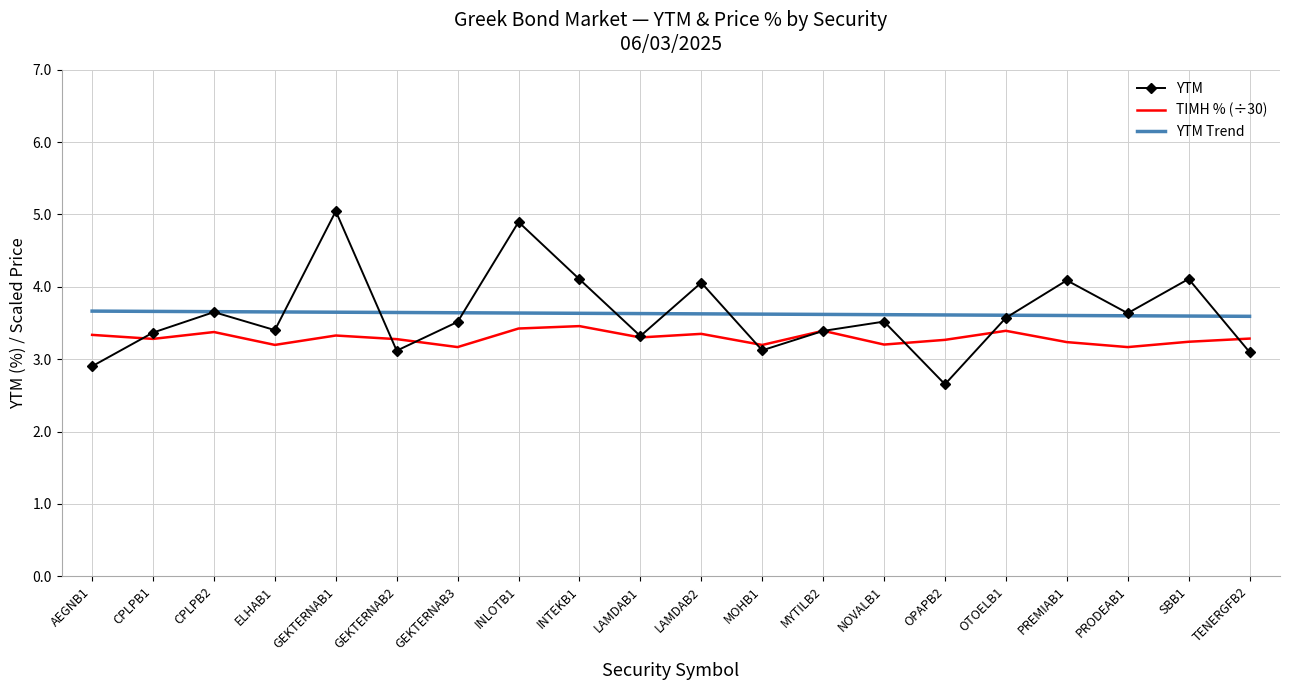

What is the lowest value of the ΤΙΜΗ % (÷30) series?

3.2